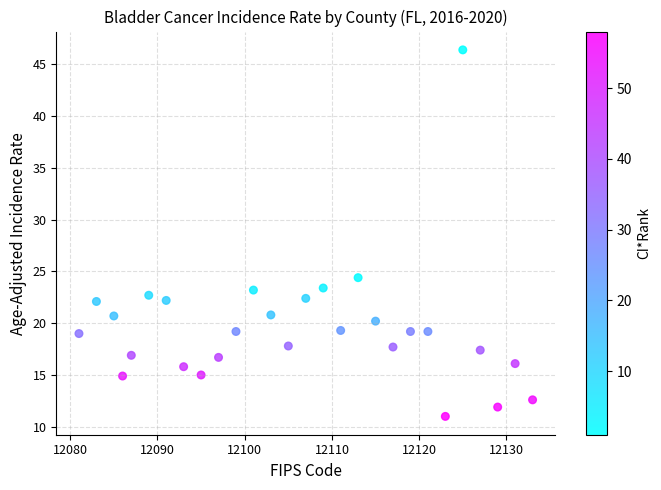

What is the range of X values (max minus min)?

52.0